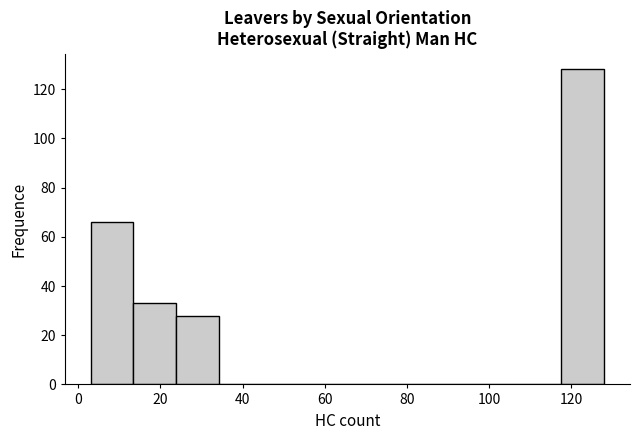

Reading left to right, list every bar in this chart as the range it spans on the x-axis followed by its height. Neither the bar edges nor the heights are printed on the chart, so give them approximately, as read against the axes.

4 to 14: 66
14 to 24: 34
24 to 34: 28
34 to 44: 0
44 to 56: 0
56 to 66: 0
66 to 76: 0
76 to 86: 0
86 to 96: 0
96 to 108: 0
108 to 118: 0
118 to 128: 128